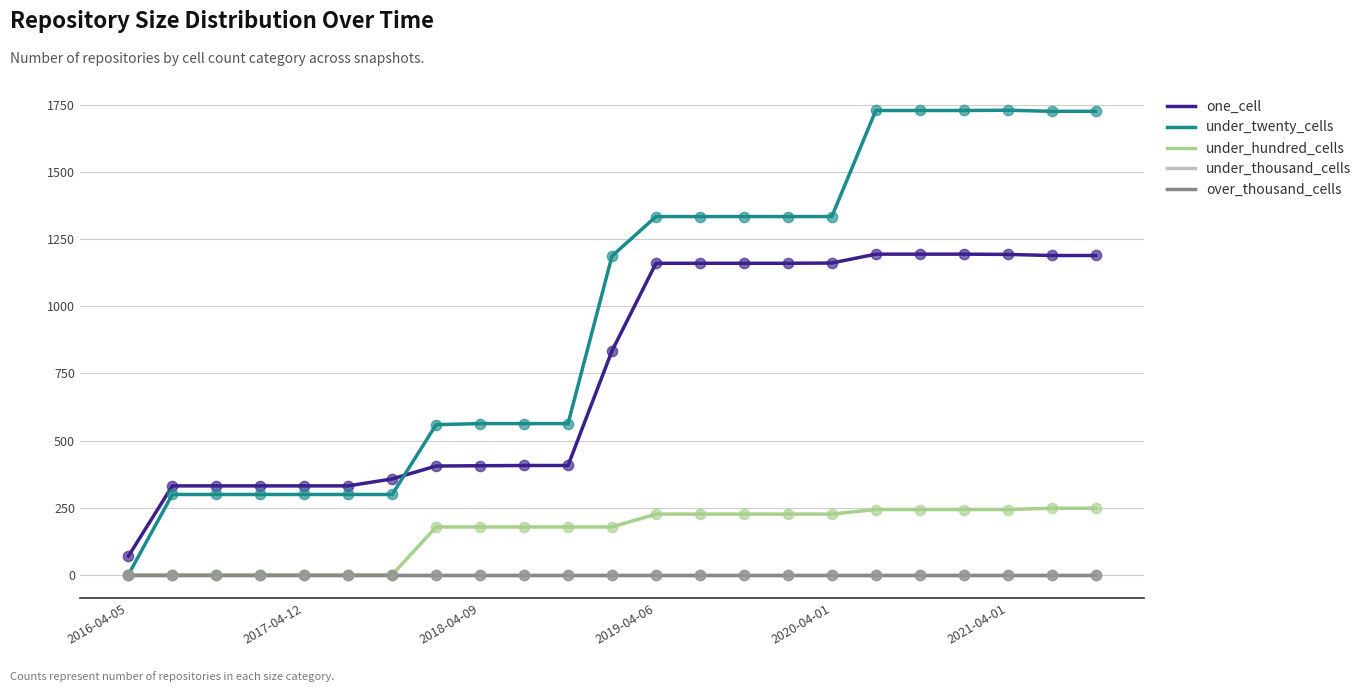

Does the chart have visible grid lines?

Yes